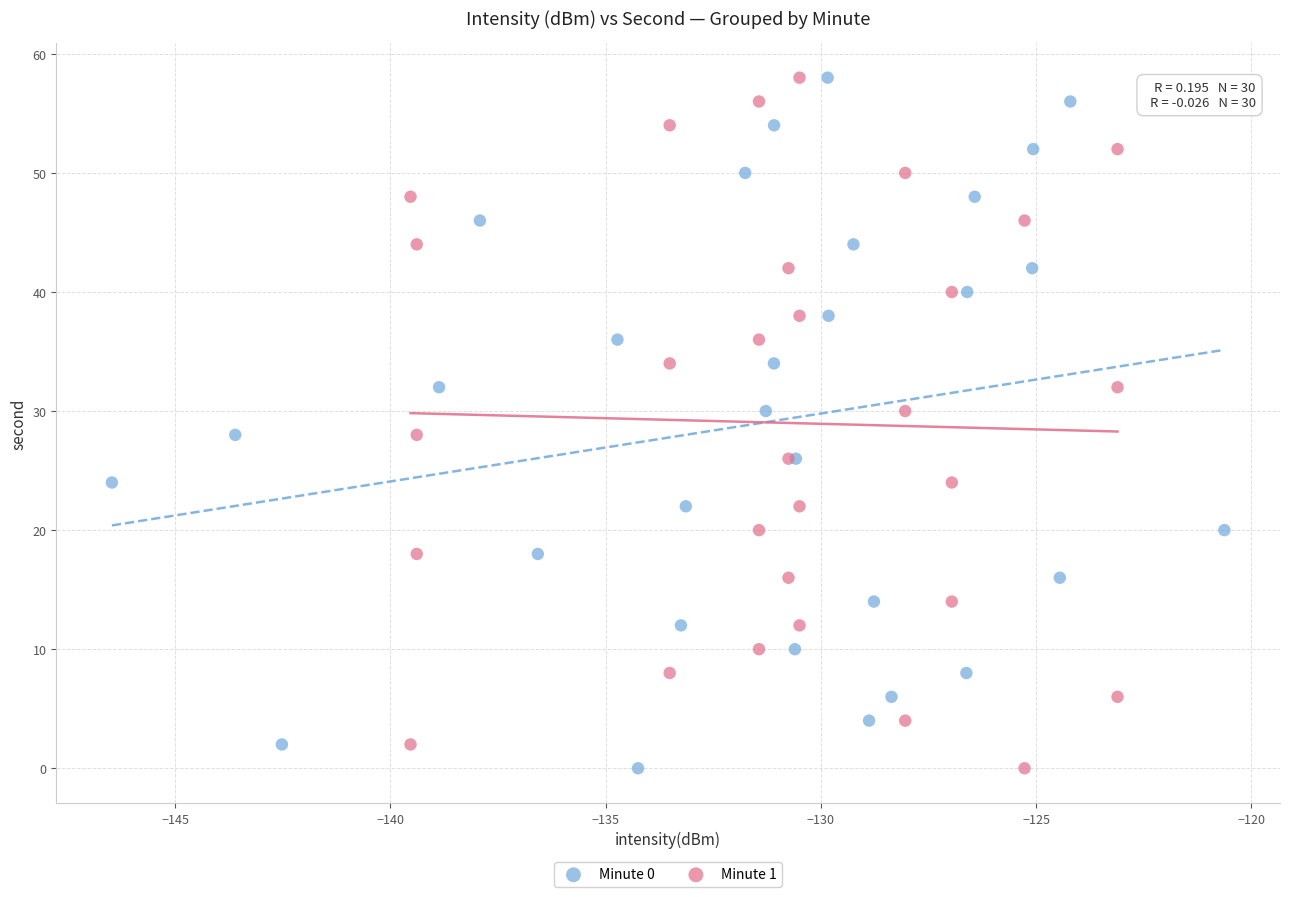

What are all the series names shown in the legend?

Minute 0, Minute 1